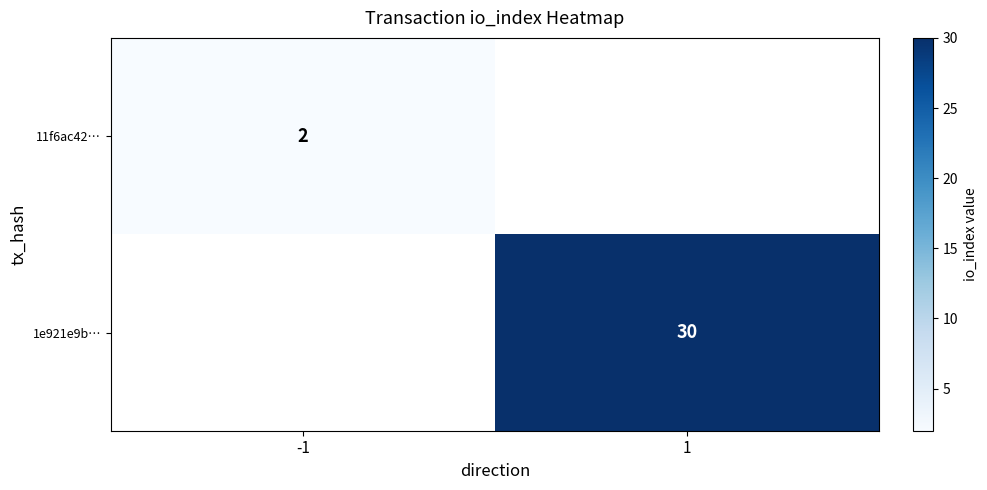

The 11f6ac42… series shows 2 at -1. True or false?

True